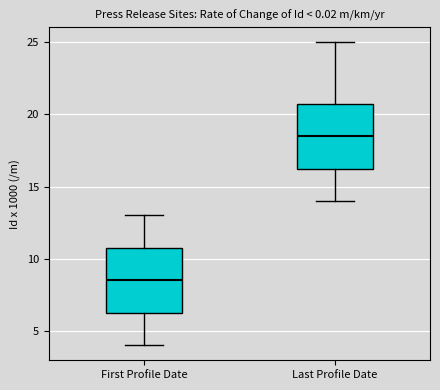

Where does the lower whisker of the box for First Profile Date end on the y-axis? The values are not printed on the chart, so give them approximately, as read against the axis.

4.0